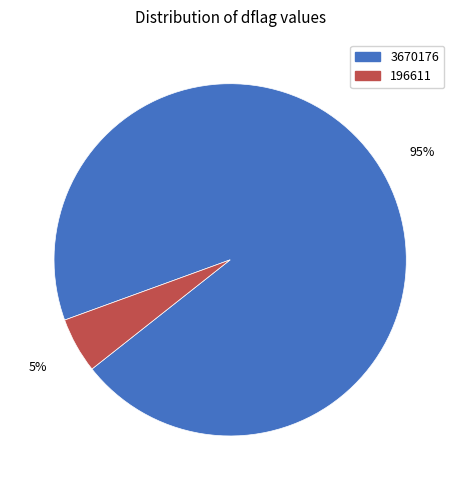

Is the sum of 3670176 and 196611 greater than half?

Yes